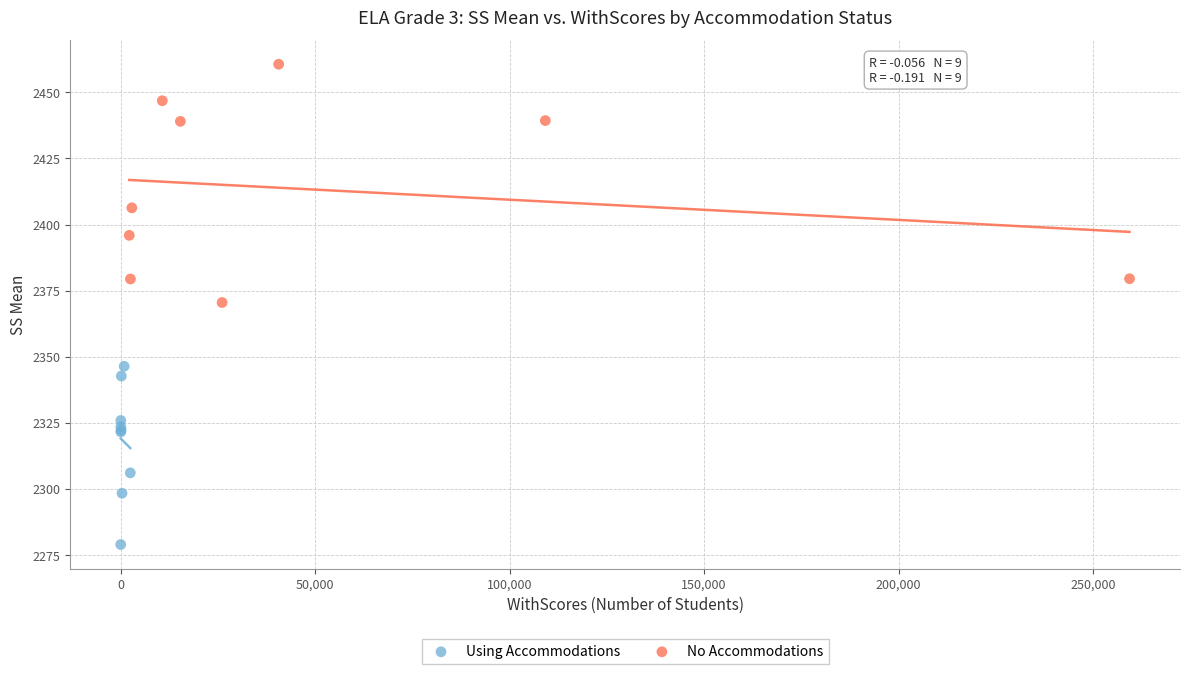

Which series reaches the maximum Y coordinate?

No Accommodations